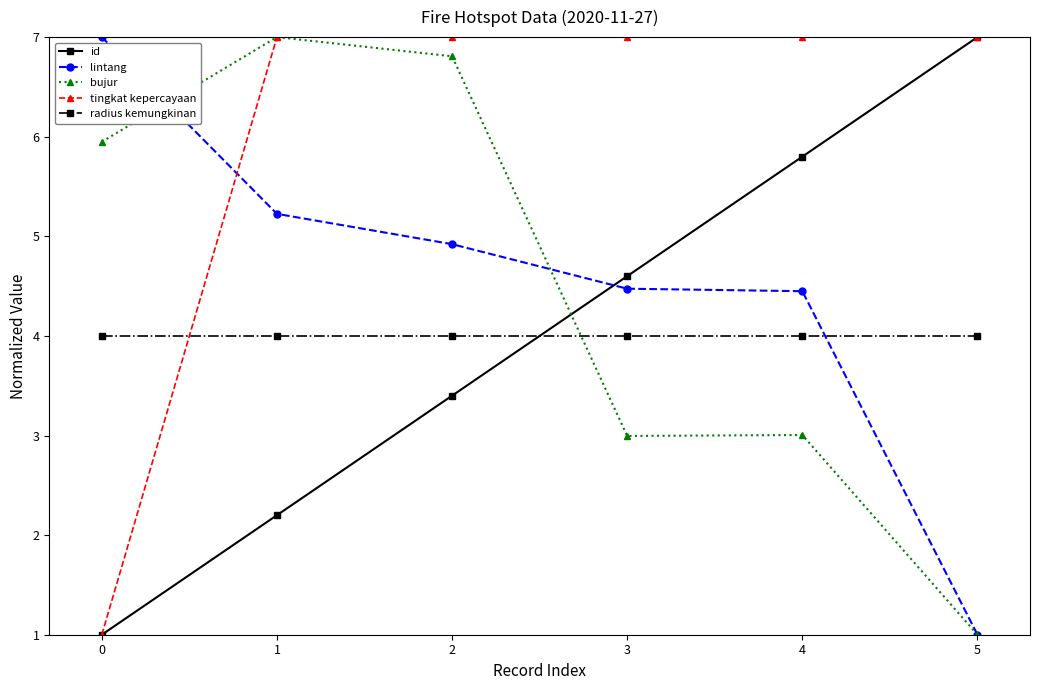

Is it true that id equals 4.6 at 3?

True